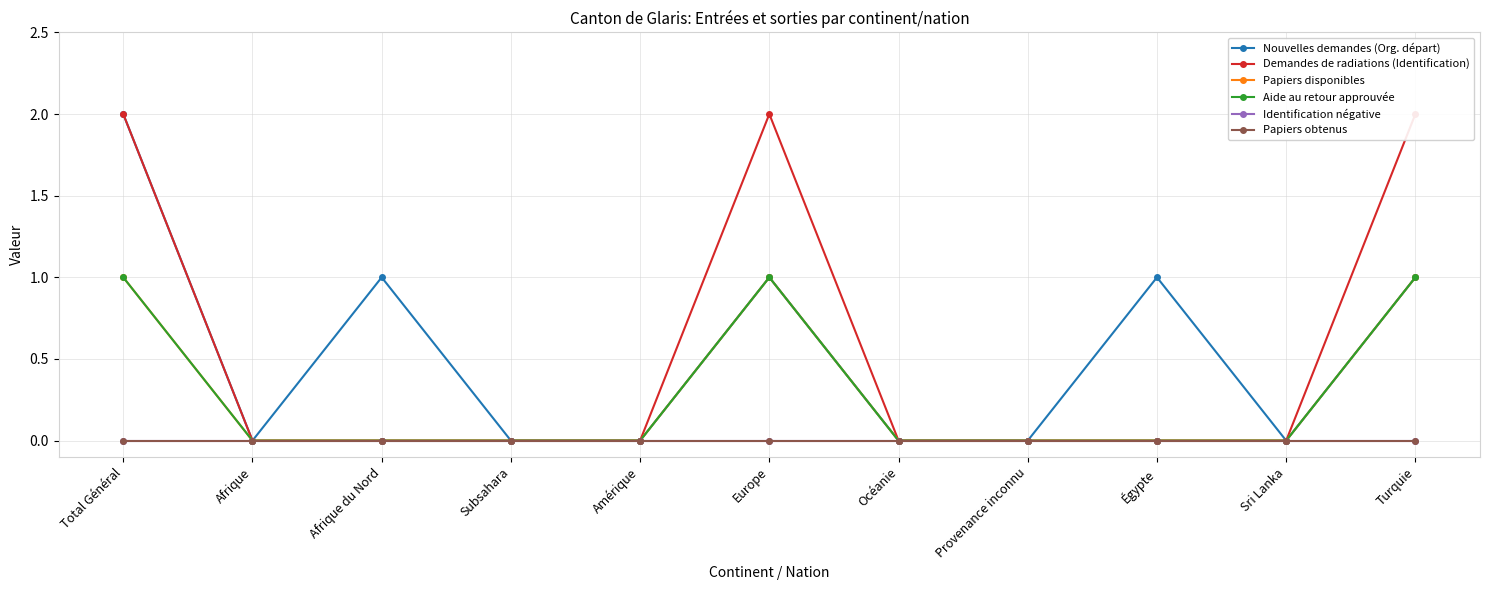

Reading left to right, transcribe all the data shown in this chart.

Nouvelles demandes (Org. départ): Total Général=2	Afrique=0	Afrique du Nord=1	Subsahara=0	Amérique=0	Europe=1	Océanie=0	Provenance inconnu=0	Égypte=1	Sri Lanka=0	Turquie=1
Demandes de radiations (Identification): Total Général=2	Afrique=0	Afrique du Nord=0	Subsahara=0	Amérique=0	Europe=2	Océanie=0	Provenance inconnu=0	Égypte=0	Sri Lanka=0	Turquie=2
Papiers disponibles: Total Général=1	Afrique=0	Afrique du Nord=0	Subsahara=0	Amérique=0	Europe=1	Océanie=0	Provenance inconnu=0	Égypte=0	Sri Lanka=0	Turquie=1
Aide au retour approuvée: Total Général=1	Afrique=0	Afrique du Nord=0	Subsahara=0	Amérique=0	Europe=1	Océanie=0	Provenance inconnu=0	Égypte=0	Sri Lanka=0	Turquie=1
Identification négative: Total Général=0	Afrique=0	Afrique du Nord=0	Subsahara=0	Amérique=0	Europe=0	Océanie=0	Provenance inconnu=0	Égypte=0	Sri Lanka=0	Turquie=0
Papiers obtenus: Total Général=0	Afrique=0	Afrique du Nord=0	Subsahara=0	Amérique=0	Europe=0	Océanie=0	Provenance inconnu=0	Égypte=0	Sri Lanka=0	Turquie=0